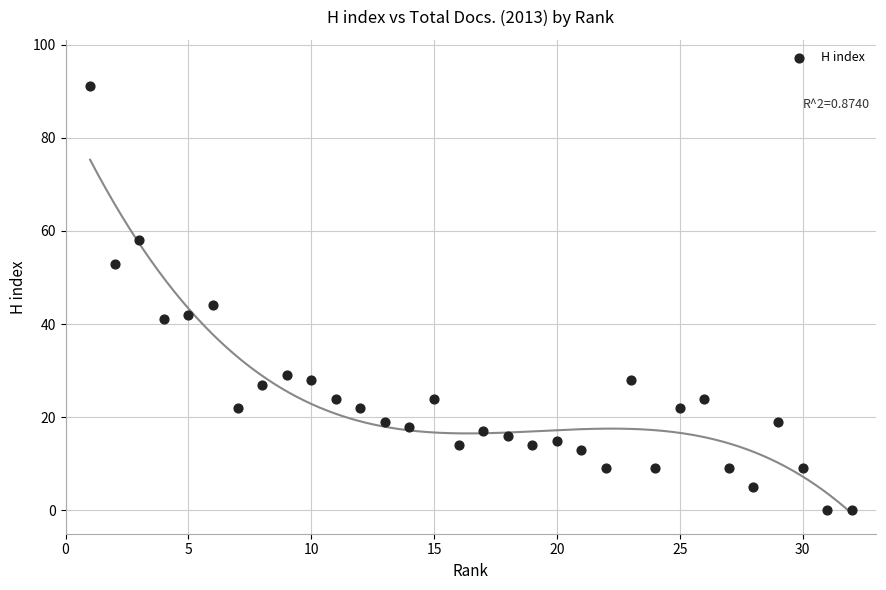

What is the range of X values (max minus min)?

31